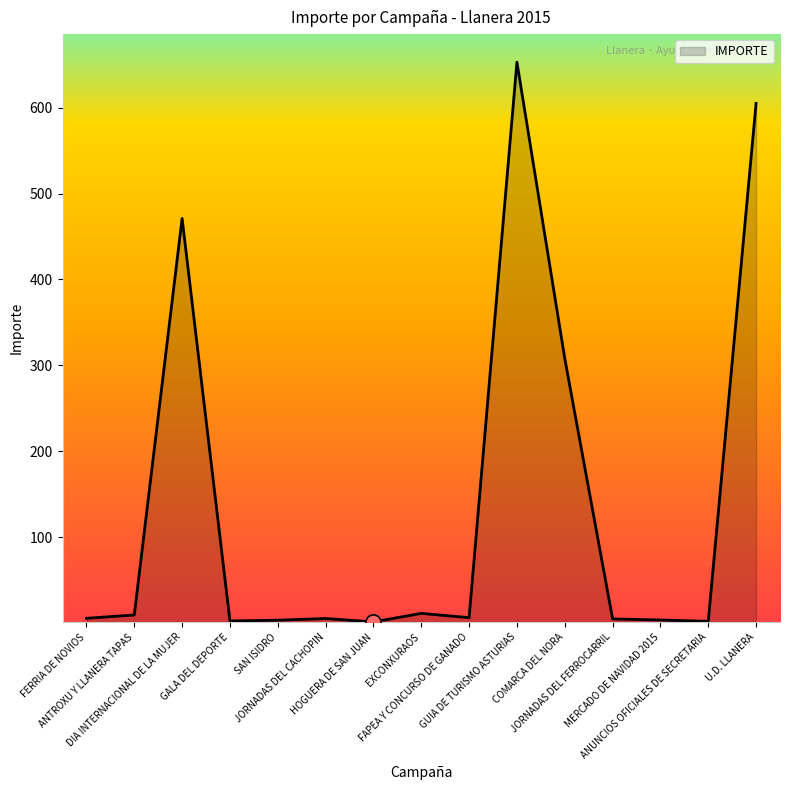

What is the ratio of the value at GALA DEL DEPORTE to the value at SAN ISIDRO?

0.7